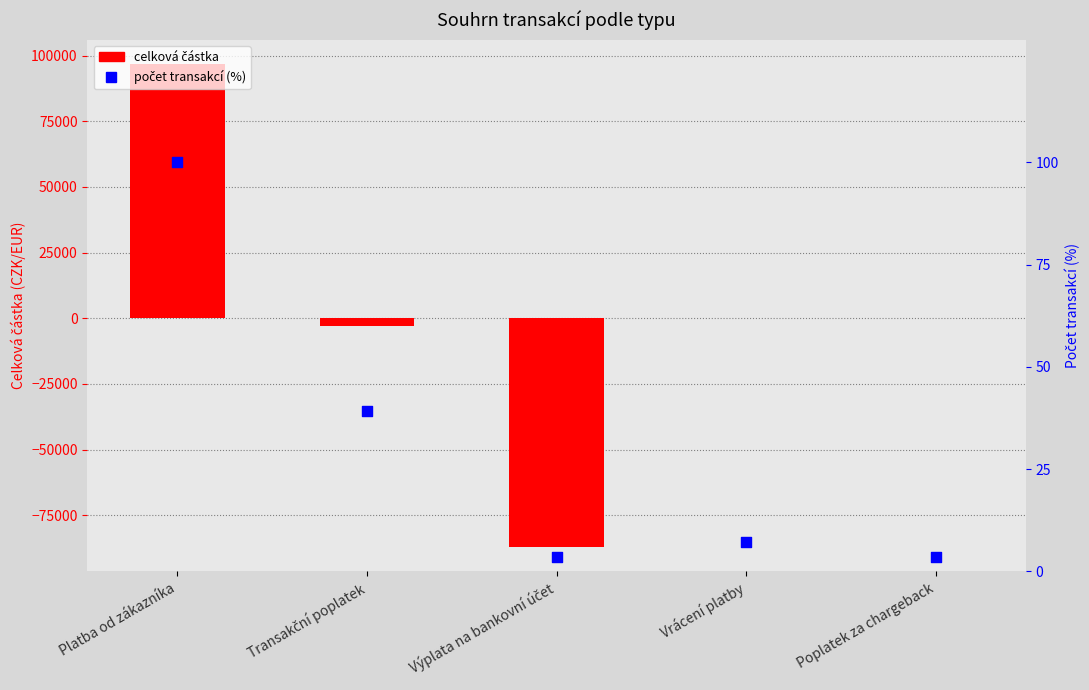

Which series contains the highest Y value?

Celková částka